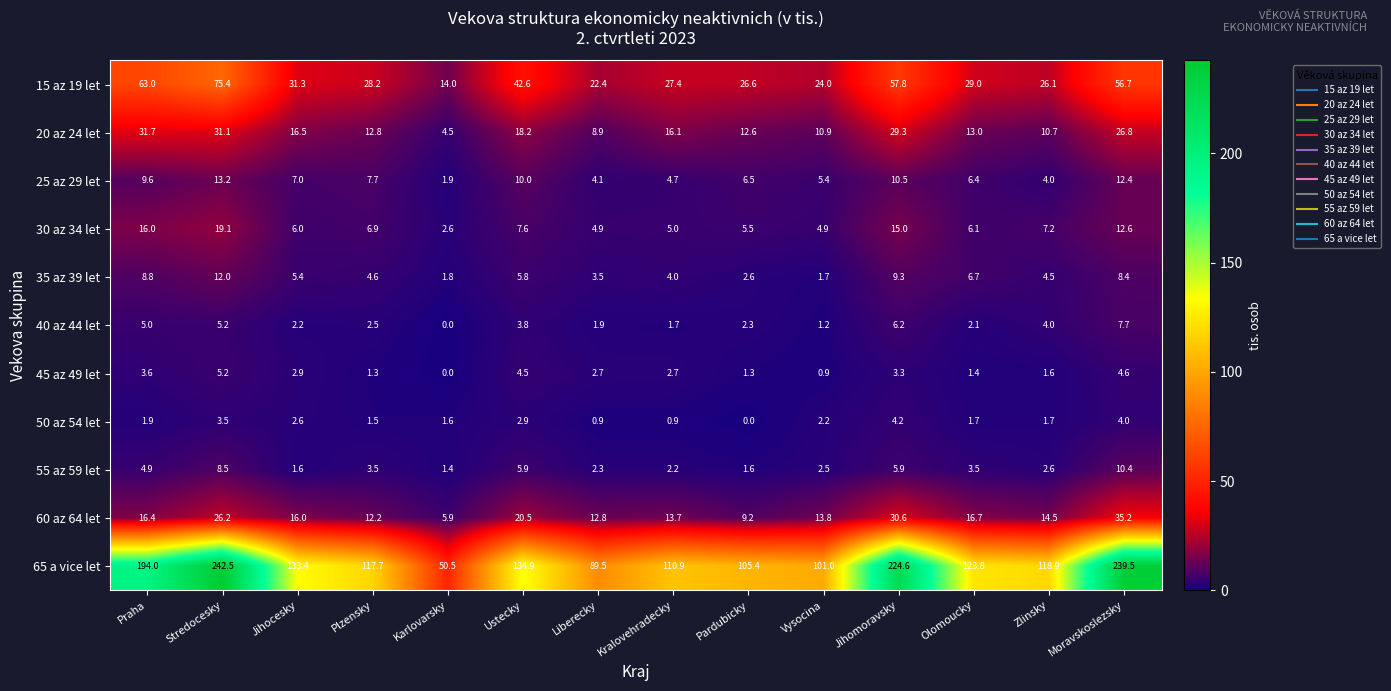

At which category is the sum across all series the highest?

Stredocesky